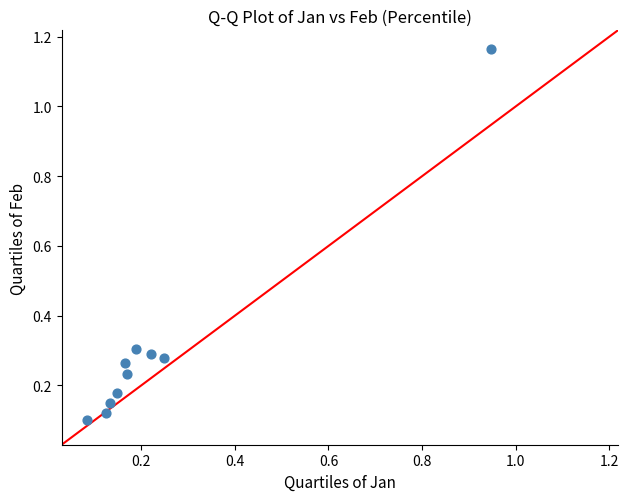

What is the range of Y values (max minus min)?

1.1